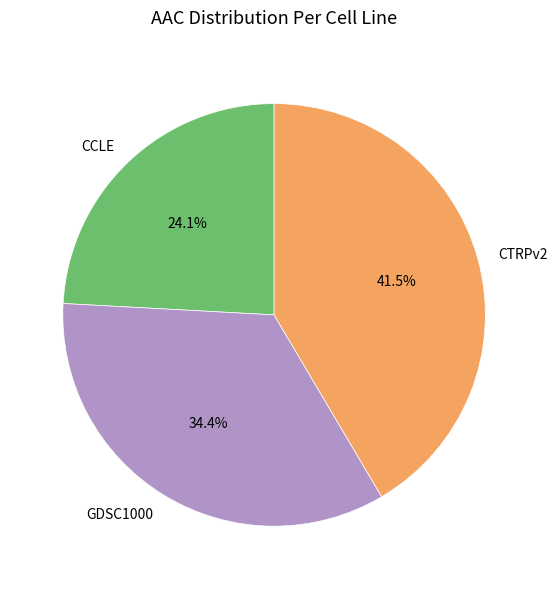

True or false: CTRPv2 accounts for 30% of the total.

False